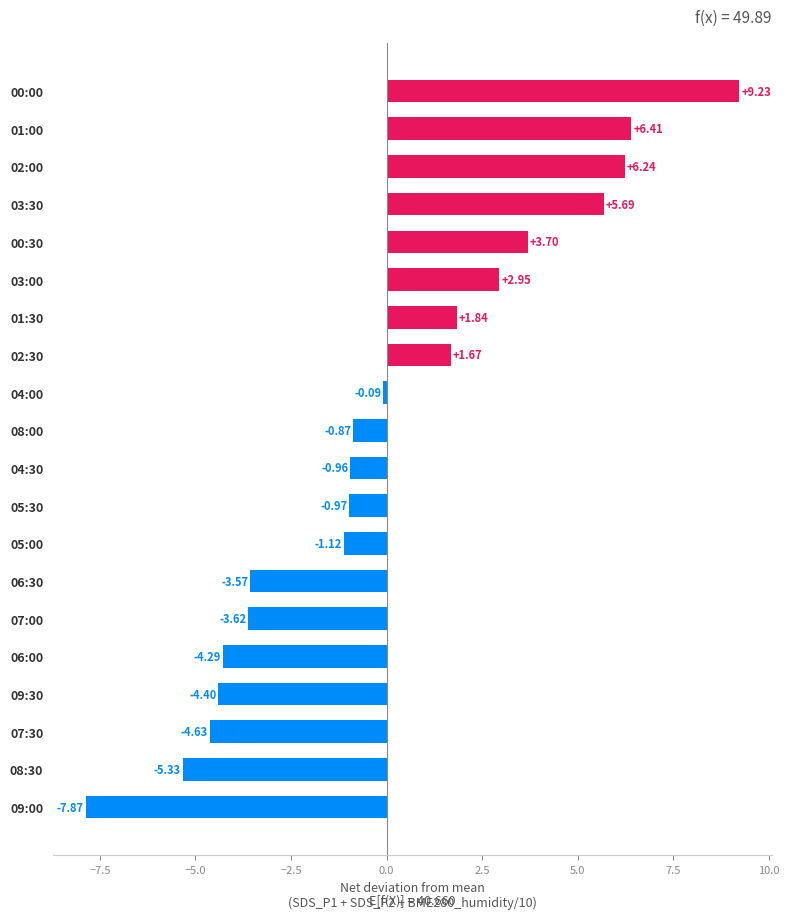

How many data points are less than 0?

12